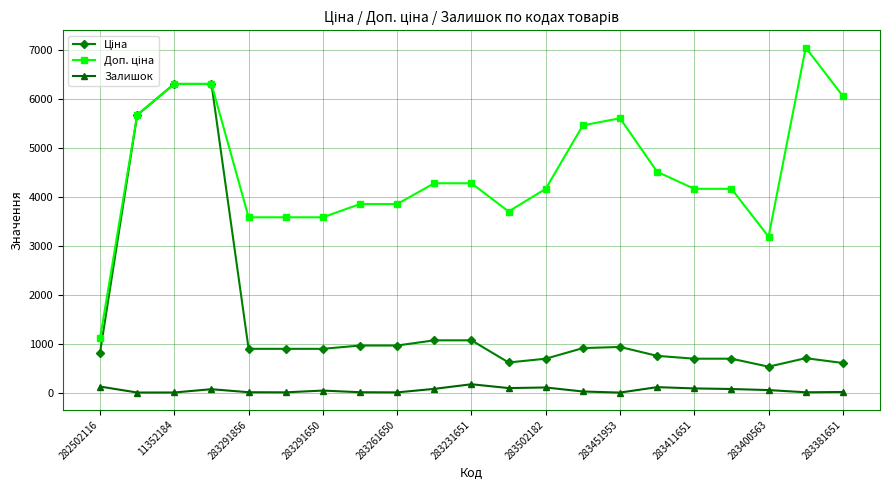

At how many categories does at least one series exceed 2989?

20